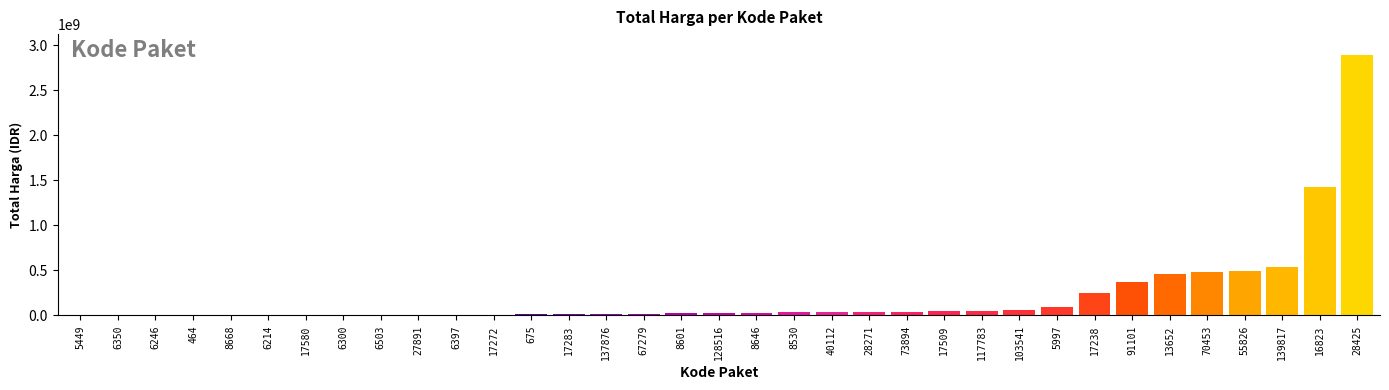

What is the maximum value shown in the chart?

2892122000